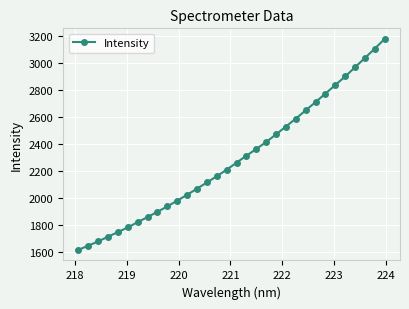

True or false: the data has more than 2 interior local peaks.

False